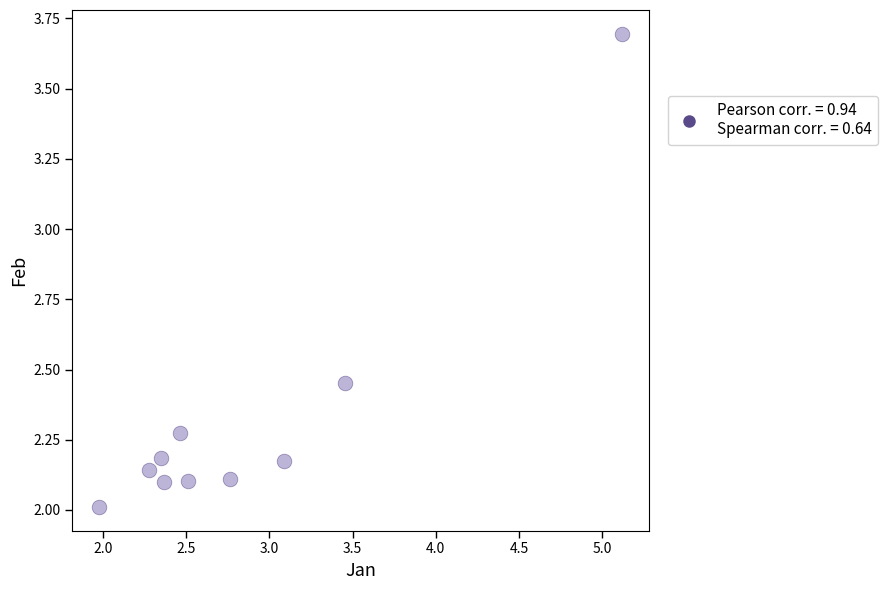

What is the range of X values (max minus min)?

3.1